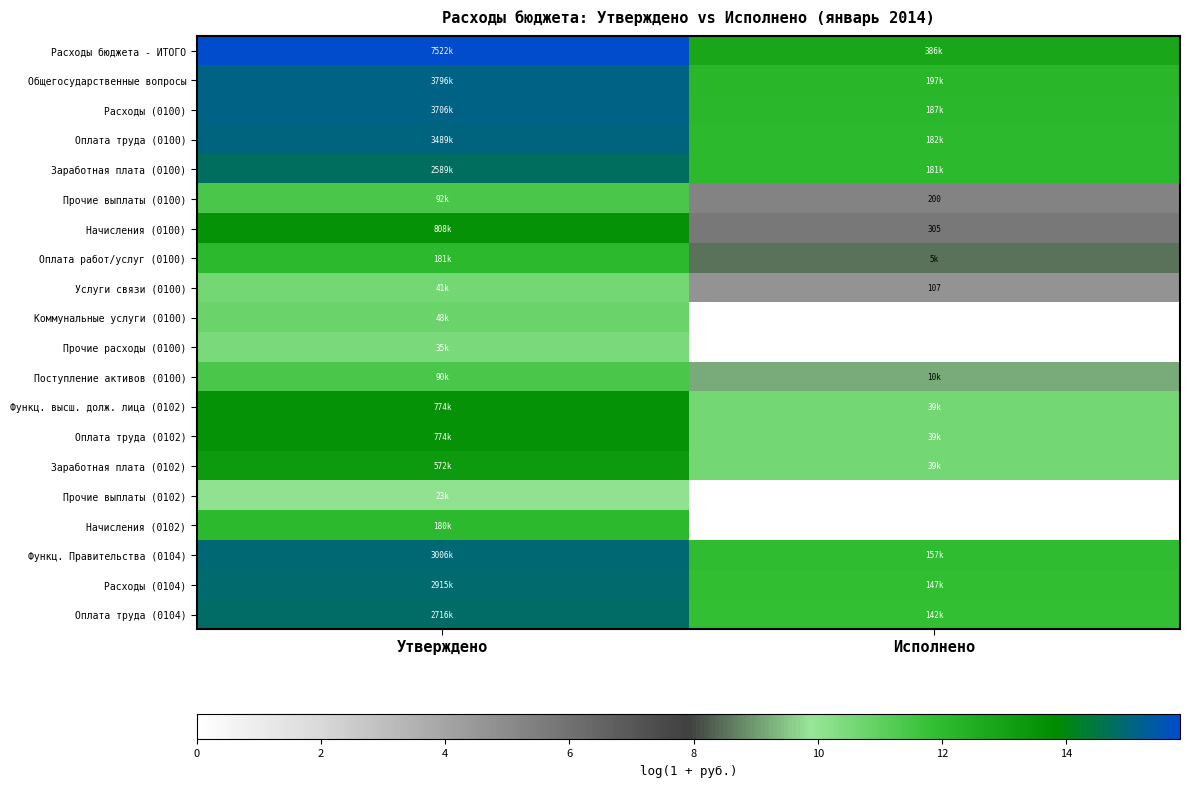

At how many categories does at least one series exceed 3?

2